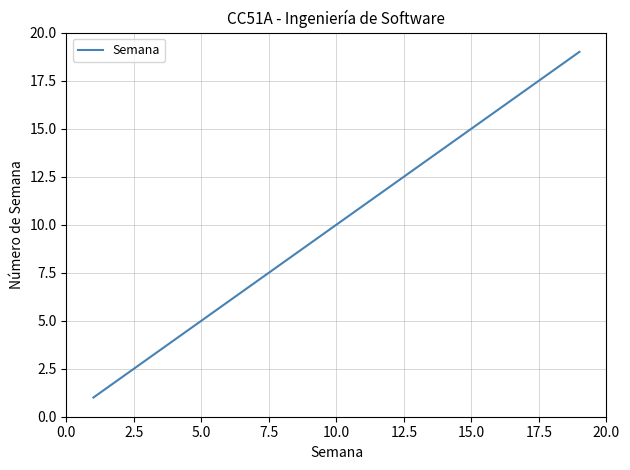

What is the difference between the maximum and minimum values?

18